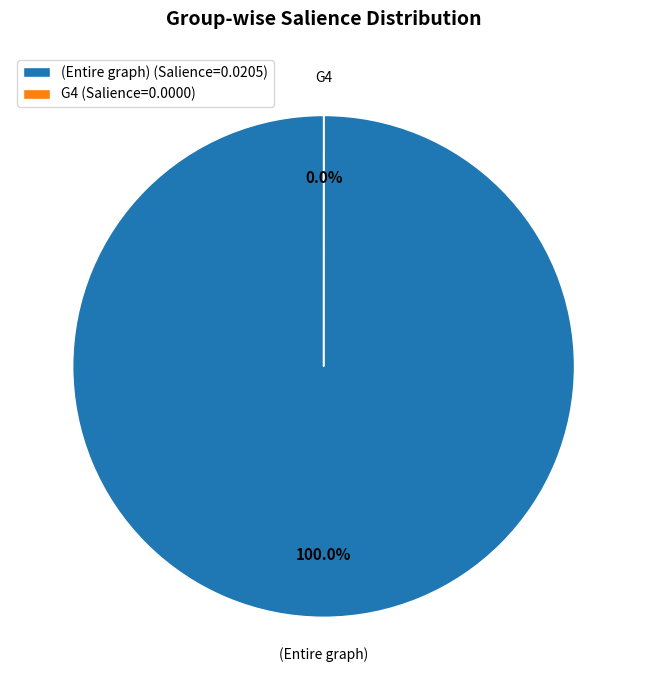

Rank the categories by value from highest to lowest.

(Entire graph), G4